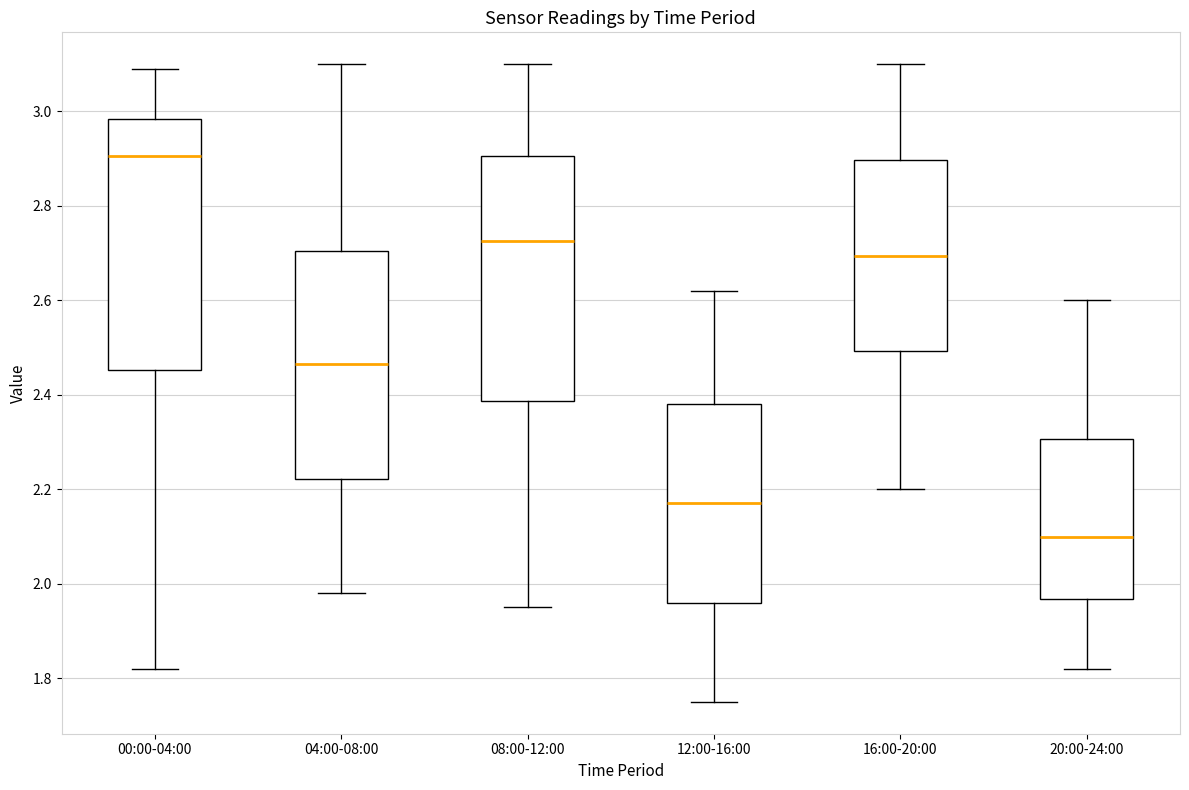

Reading left to right, transcribe this box plot: for each box, give where its median line is, the range the box spans, and where its two whiskers end, as read against the y-axis. The values are not printed on the chart, so give them approximately, as read against the axis.

00:00-04:00: median 2.90, box 2.46 to 2.98, whiskers 1.82 to 3.10
04:00-08:00: median 2.46, box 2.22 to 2.70, whiskers 1.98 to 3.10
08:00-12:00: median 2.72, box 2.38 to 2.90, whiskers 1.96 to 3.10
12:00-16:00: median 2.18, box 1.96 to 2.38, whiskers 1.76 to 2.62
16:00-20:00: median 2.70, box 2.50 to 2.90, whiskers 2.20 to 3.10
20:00-24:00: median 2.10, box 1.96 to 2.30, whiskers 1.82 to 2.60